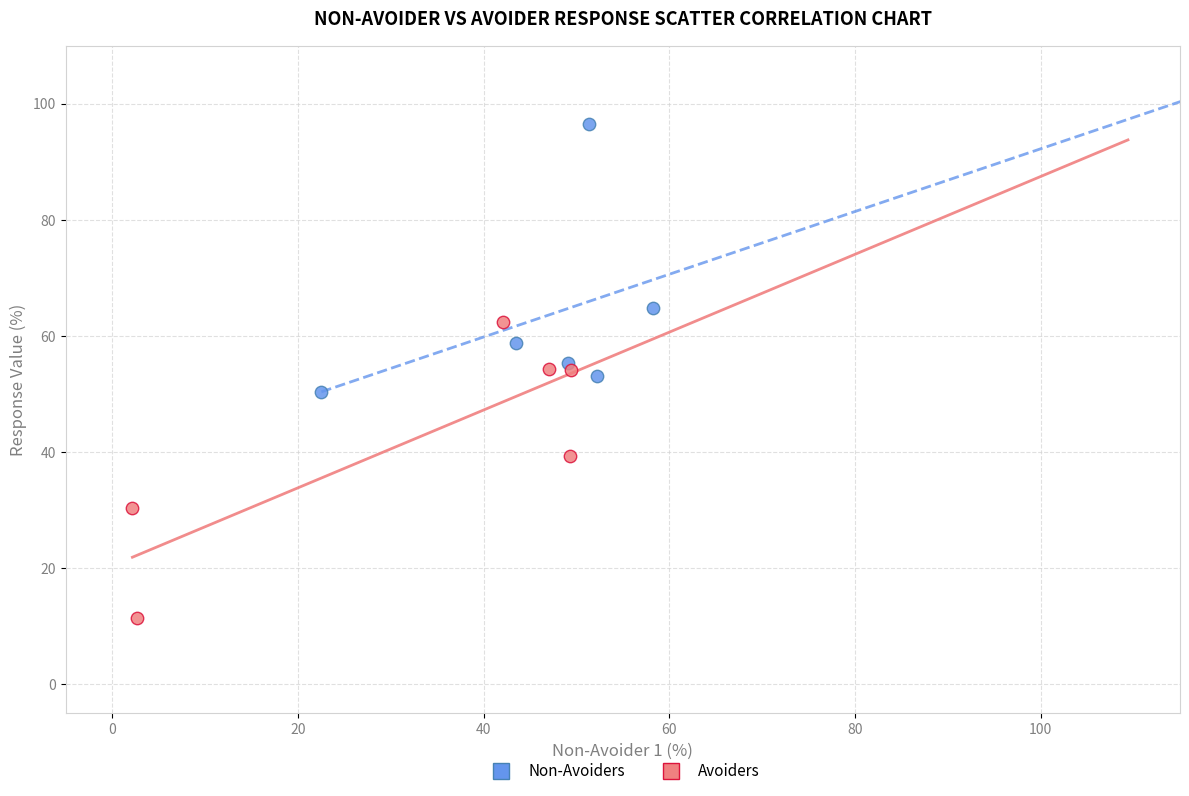

Which series reaches the minimum Y coordinate?

Avoiders